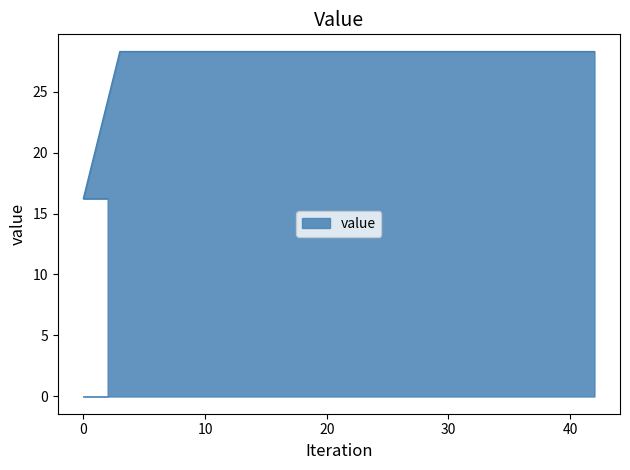

What is the average value?

22.2